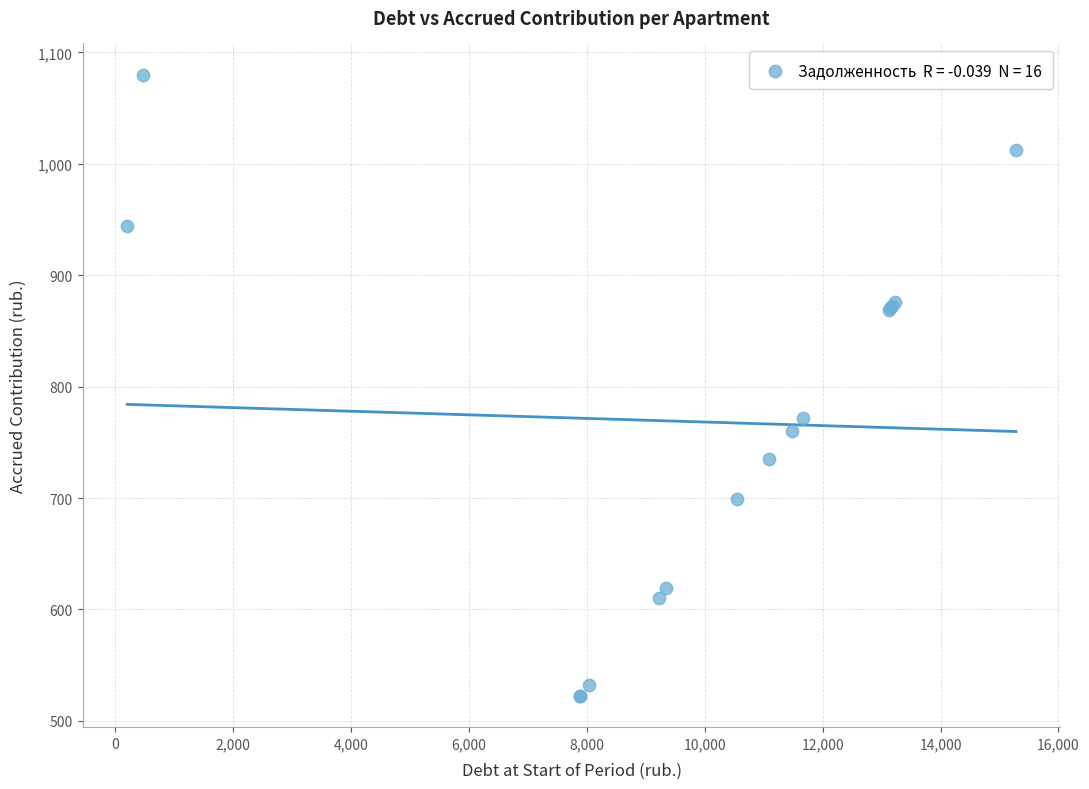

What Y value in the scatter plot is closest to 801?

772.3